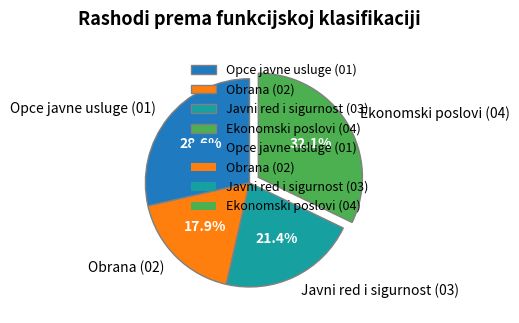

What is the smallest slice in the pie chart?

Obrana (02)